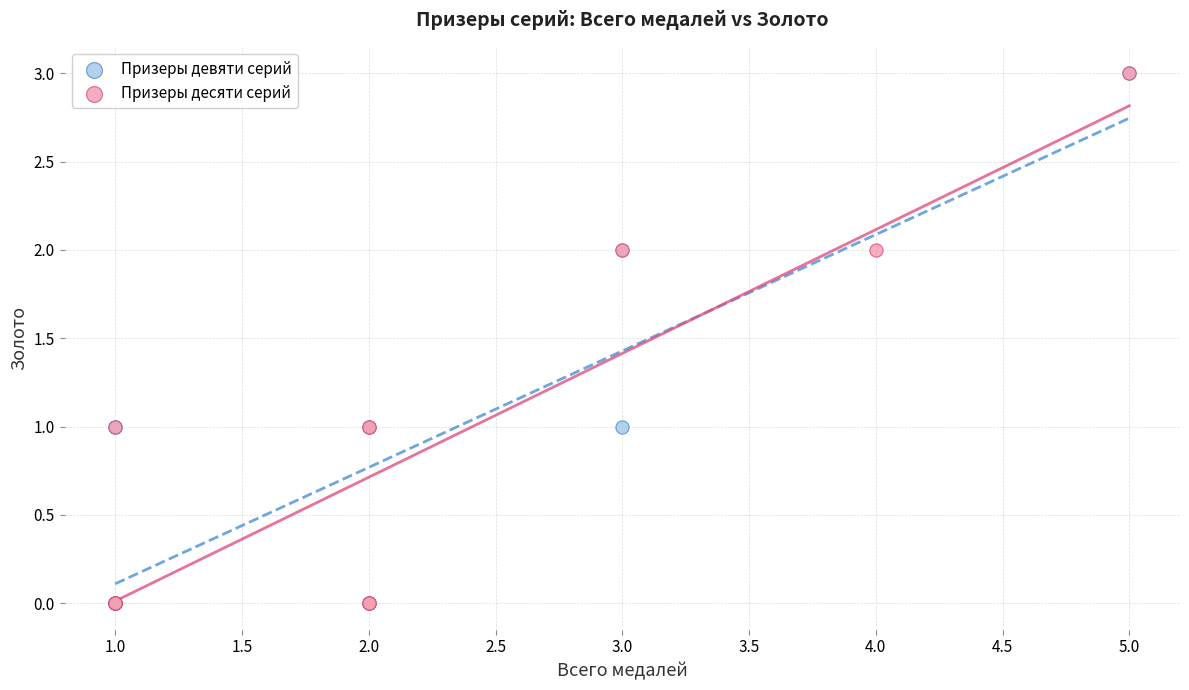

What are all the series names shown in the legend?

Призеры девяти серий, Призеры десяти серий